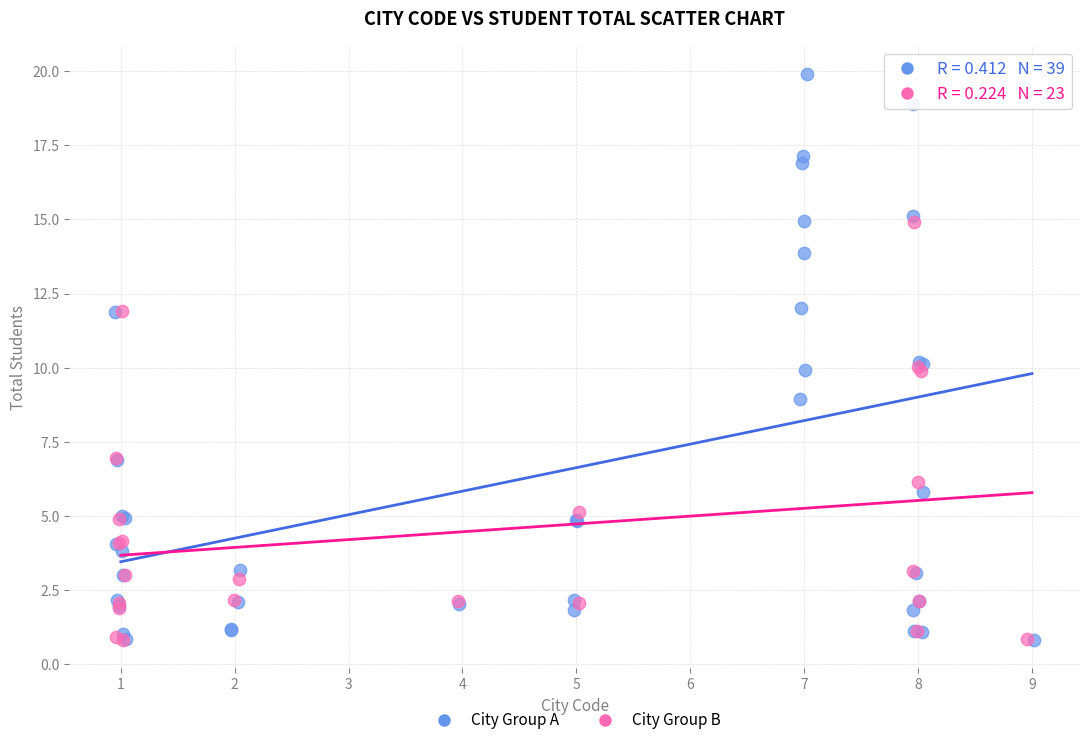

Which series contains the highest Y value?

City Group A